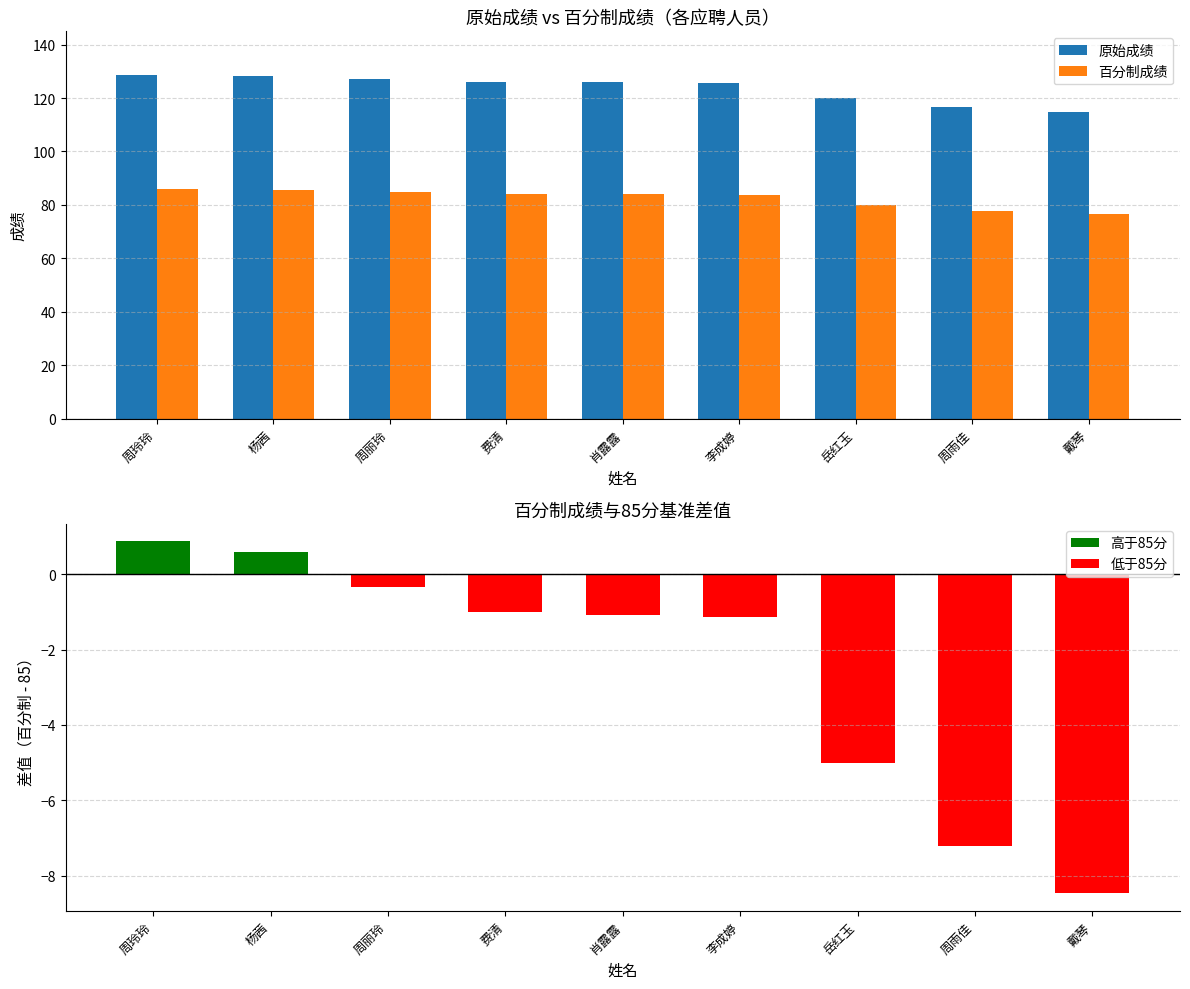

What is the label of the 7th bar from the left?

岳红玉